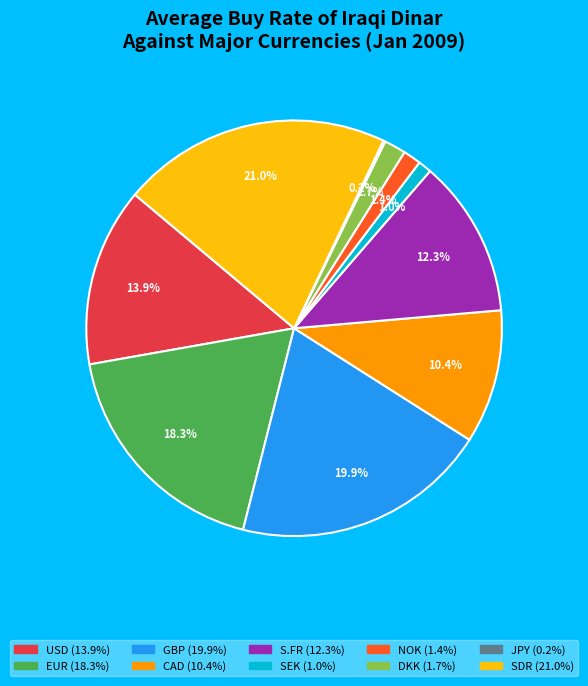

What is the largest slice in the pie chart?

SDR